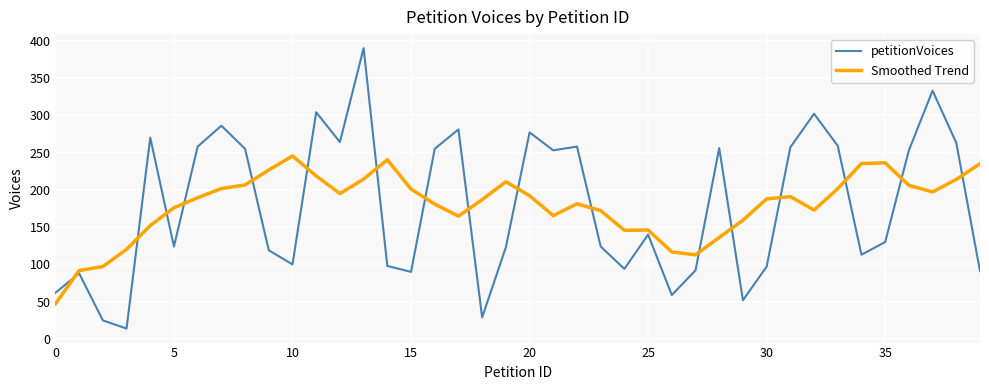

How many lines are shown in the chart?

2